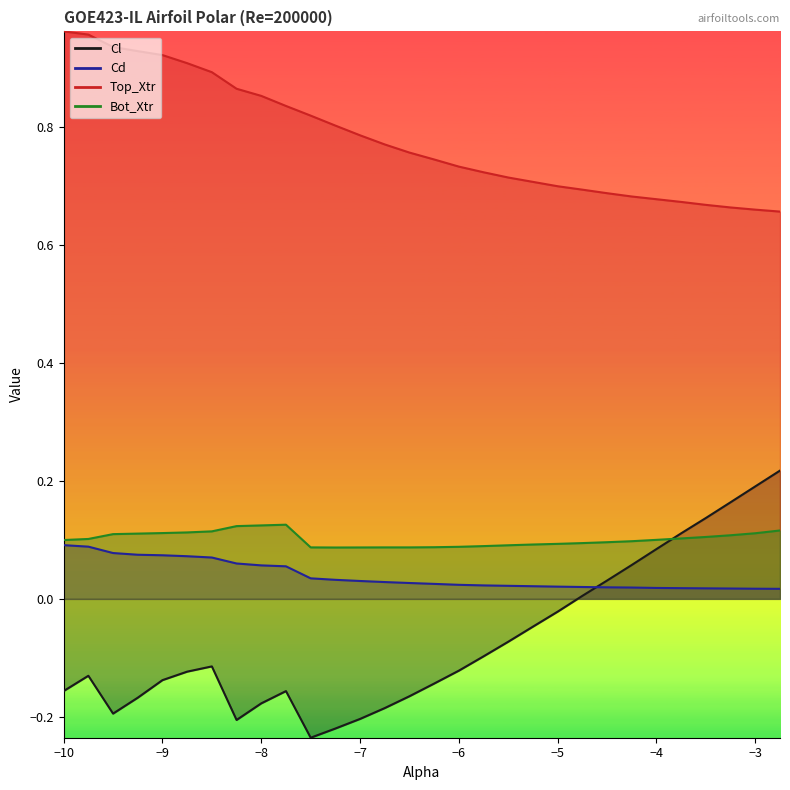

True or false: Bot_Xtr has more than 1 points higher than both neighbors.

False